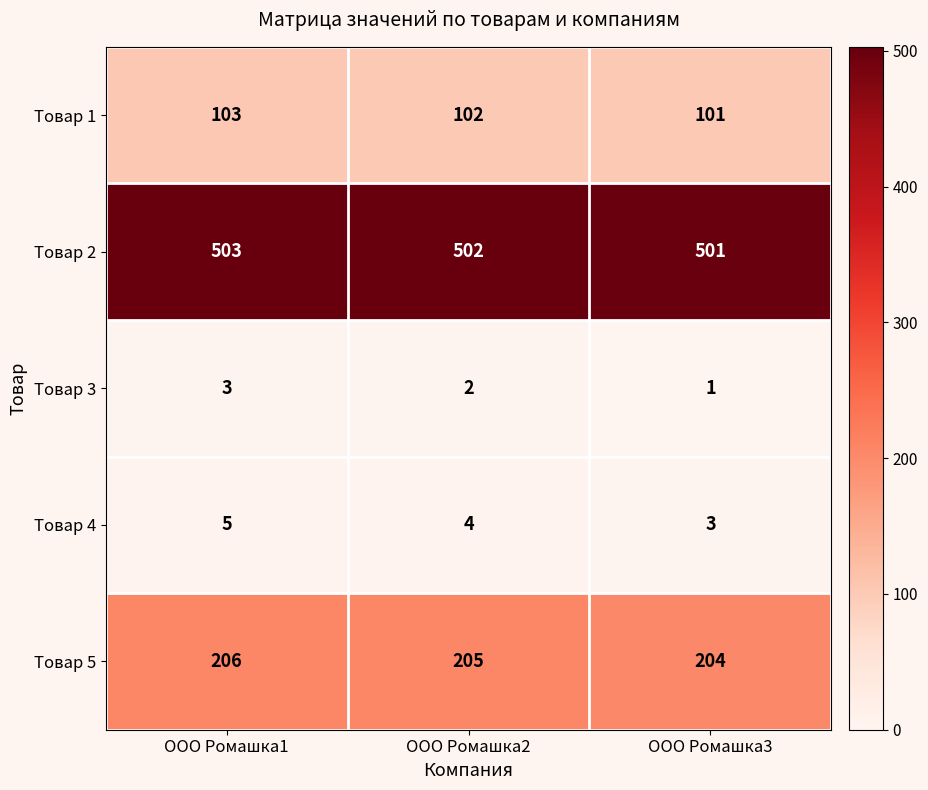

Reading right to left, what are all the values shown in this chart?

Товар 1: ООО Ромашка3=101	ООО Ромашка2=102	ООО Ромашка1=103
Товар 2: ООО Ромашка3=501	ООО Ромашка2=502	ООО Ромашка1=503
Товар 3: ООО Ромашка3=1	ООО Ромашка2=2	ООО Ромашка1=3
Товар 4: ООО Ромашка3=3	ООО Ромашка2=4	ООО Ромашка1=5
Товар 5: ООО Ромашка3=204	ООО Ромашка2=205	ООО Ромашка1=206